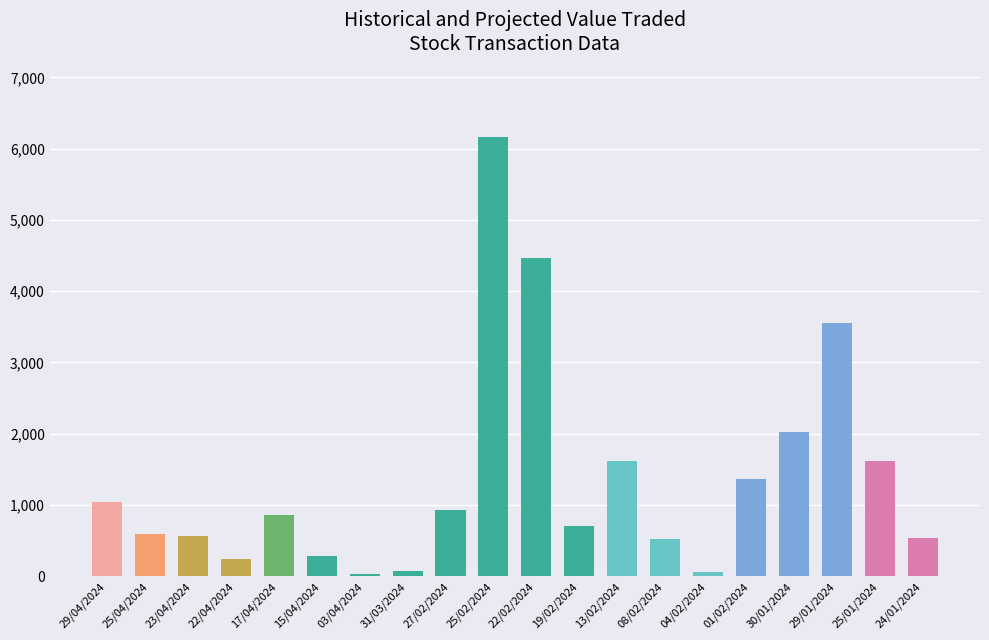

The value at 15/04/2024 is 285. True or false?

True